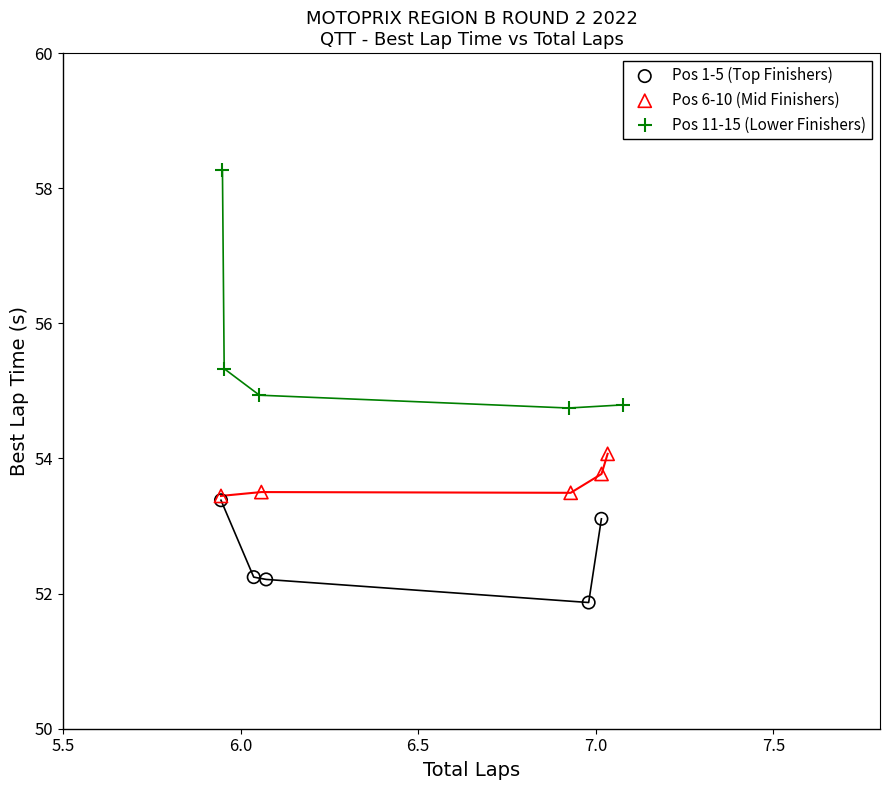

Which series contains the lowest Y value?

Pos 1-5 (Top Finishers)